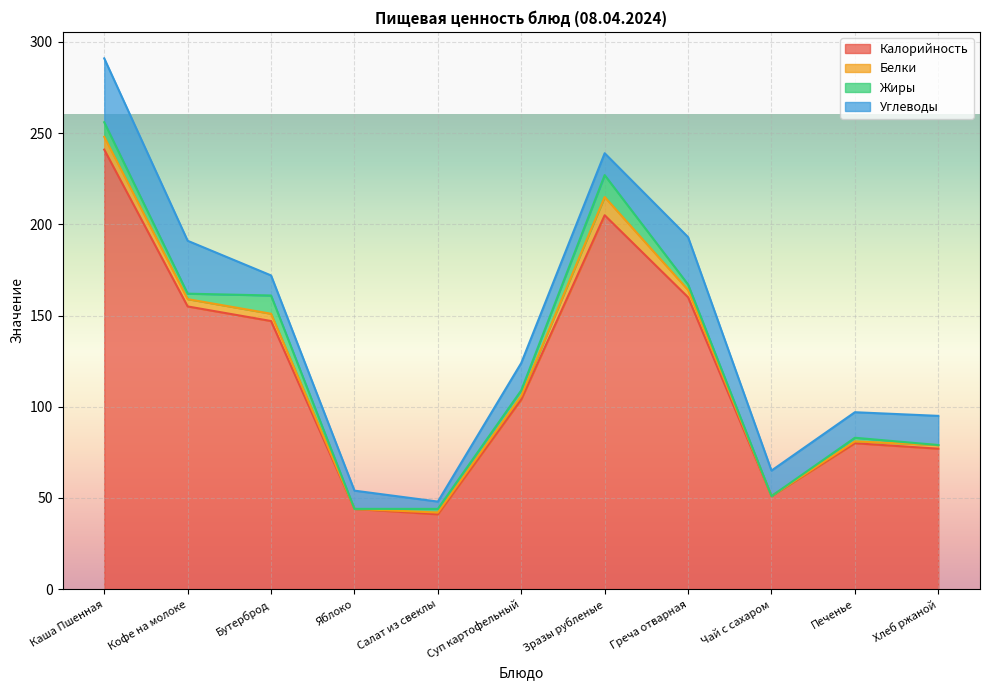

True or false: Жиры has more than 2 interior local peaks.

True